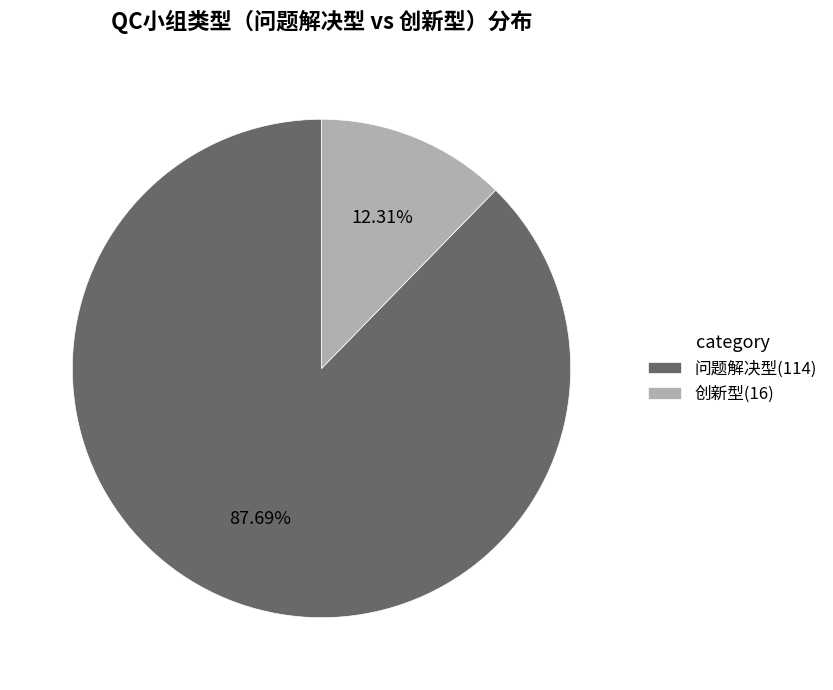

Combined, what portion of the pie is 问题解决型 and 创新型?

100.0%